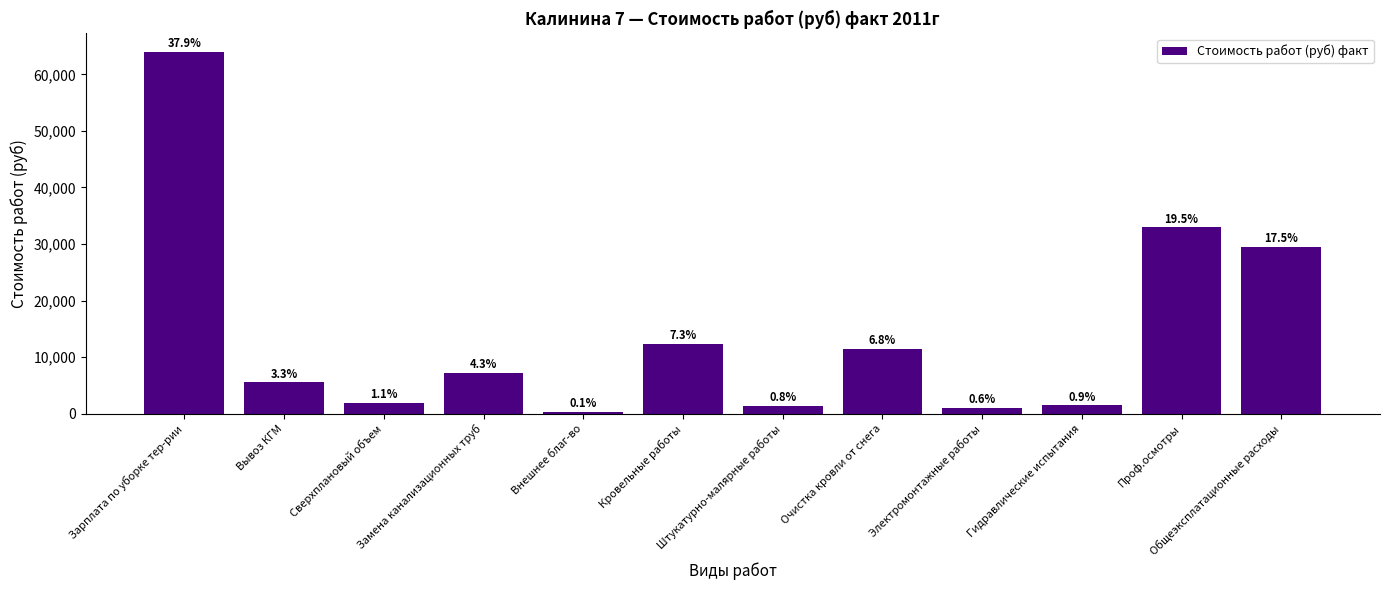

Are the bars horizontal?

No